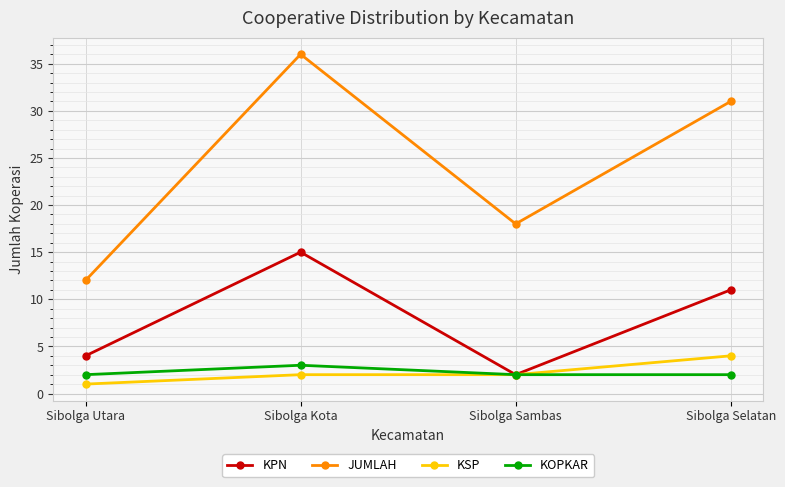

True or false: JUMLAH has more than 1 interior local peaks.

False